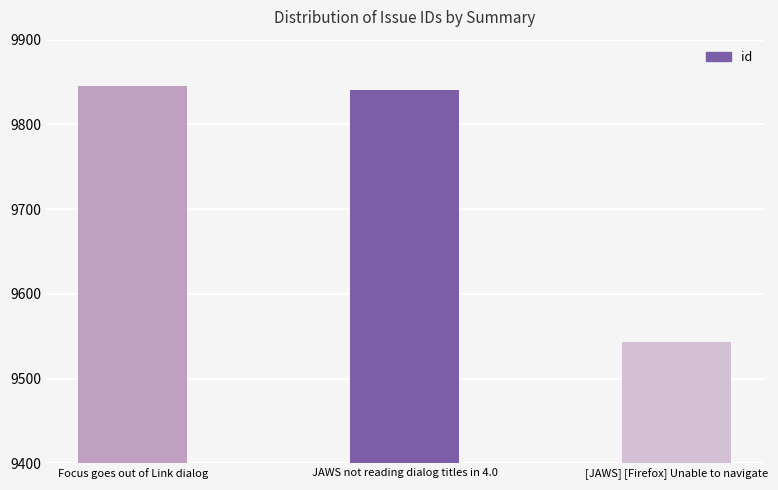

Reading right to left, list all the values displayed in this chart.

[JAWS] [Firefox] Unable to navigate=9543	JAWS not reading dialog titles in 4.0=9841	Focus goes out of Link dialog=9845